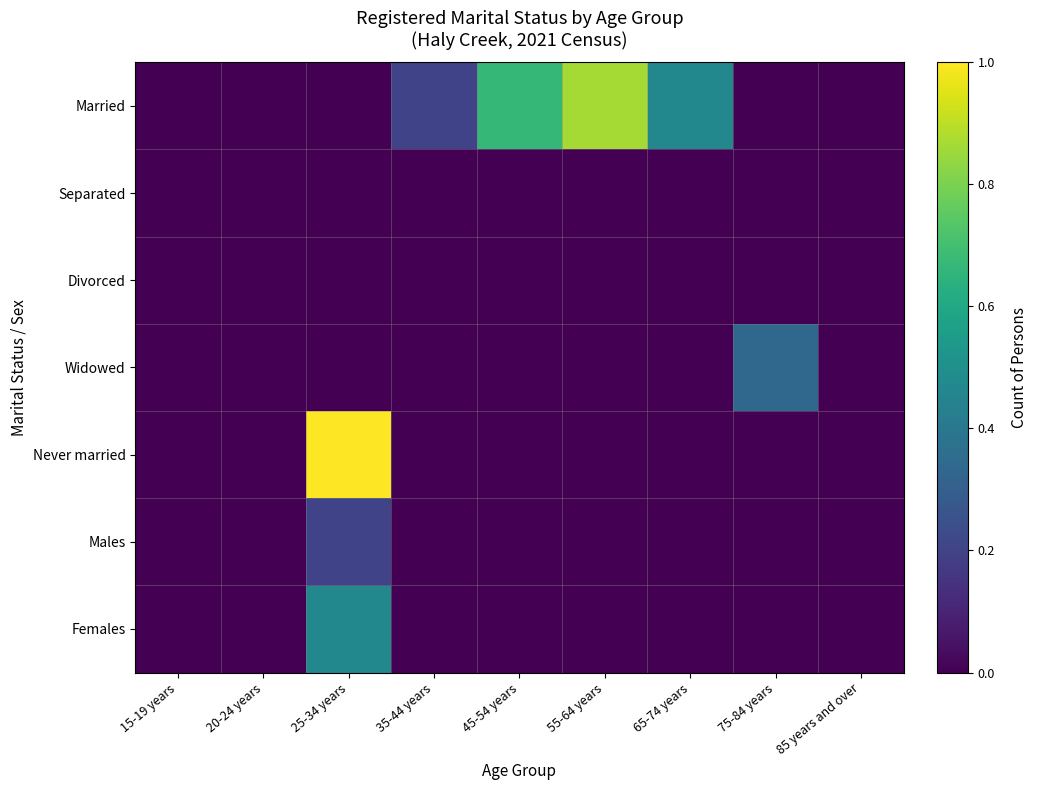

How many series are shown in this chart?

7